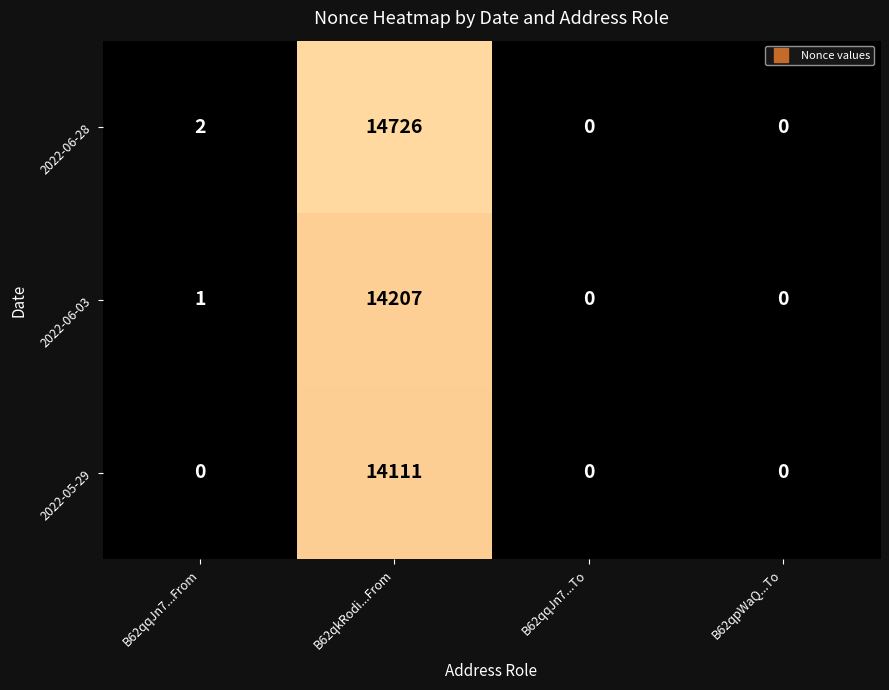

The value of 2022-06-28 at B62qqJn7...From is 4. True or false?

False